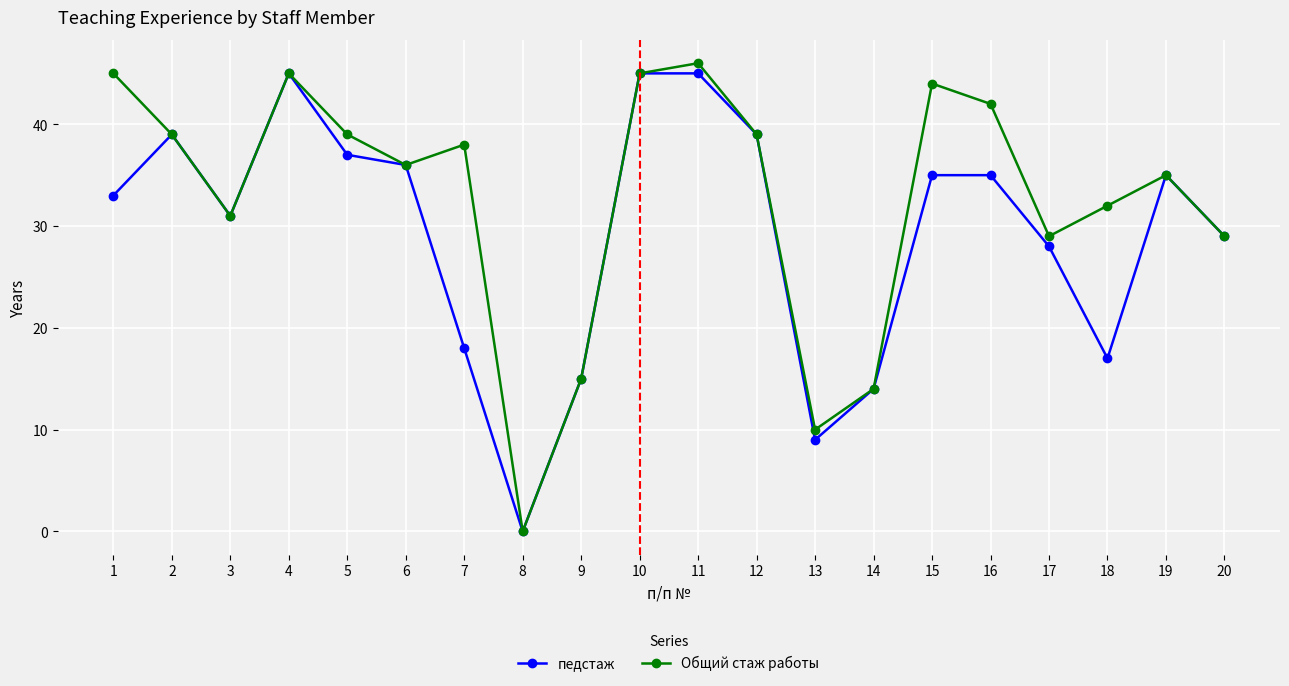

List the series in order of their overall mean, highest first.

Общий стаж работы, педстаж